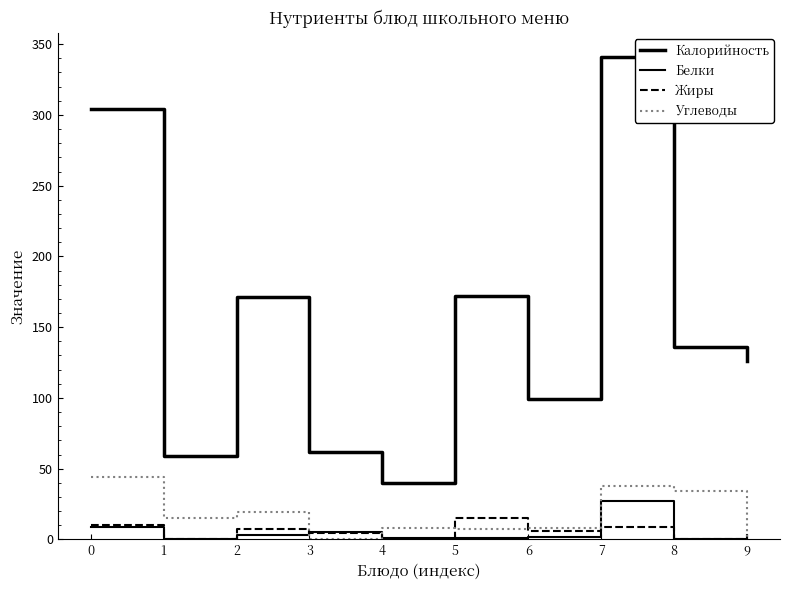

Is this an area chart (filled region under the line)?

No